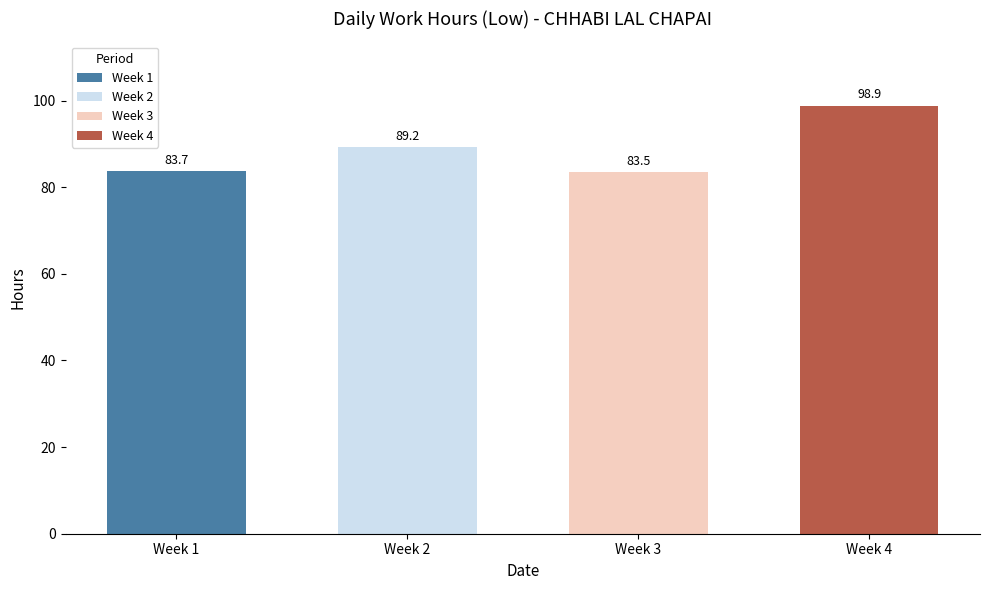

How many series are shown in this chart?

1